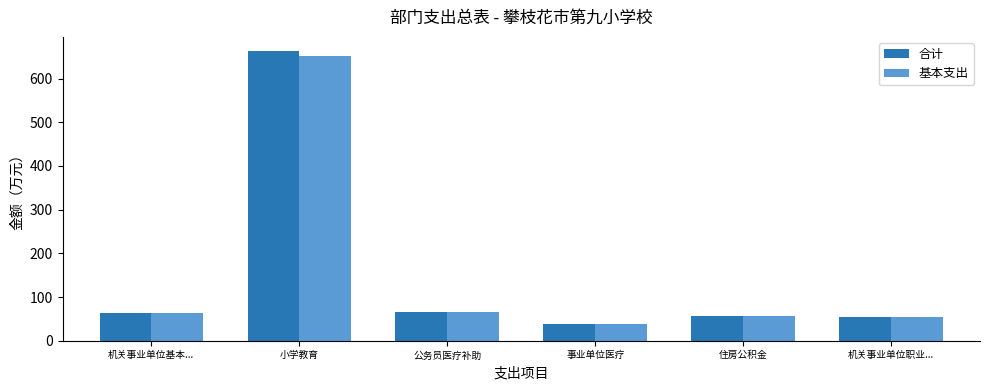

The 基本支出 series shows 65.8 at 公务员医疗补助. True or false?

True